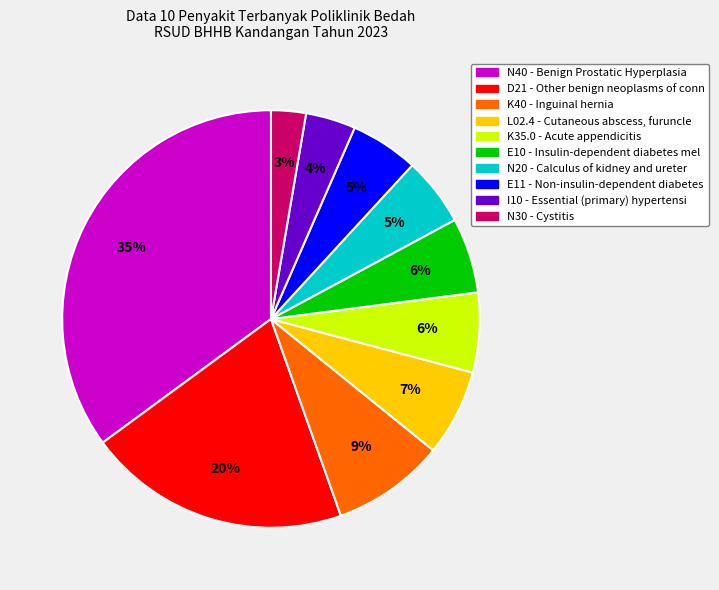

Is it true that N20 - Calculus of kidney and ureter is 12% of the pie?

False